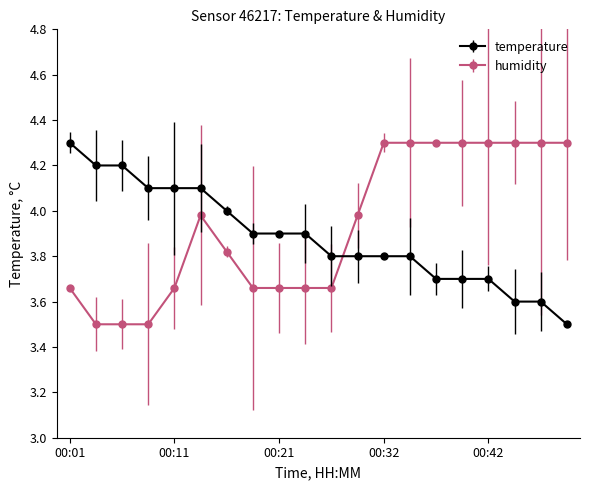

What is the minimum value shown in the chart?

3.5